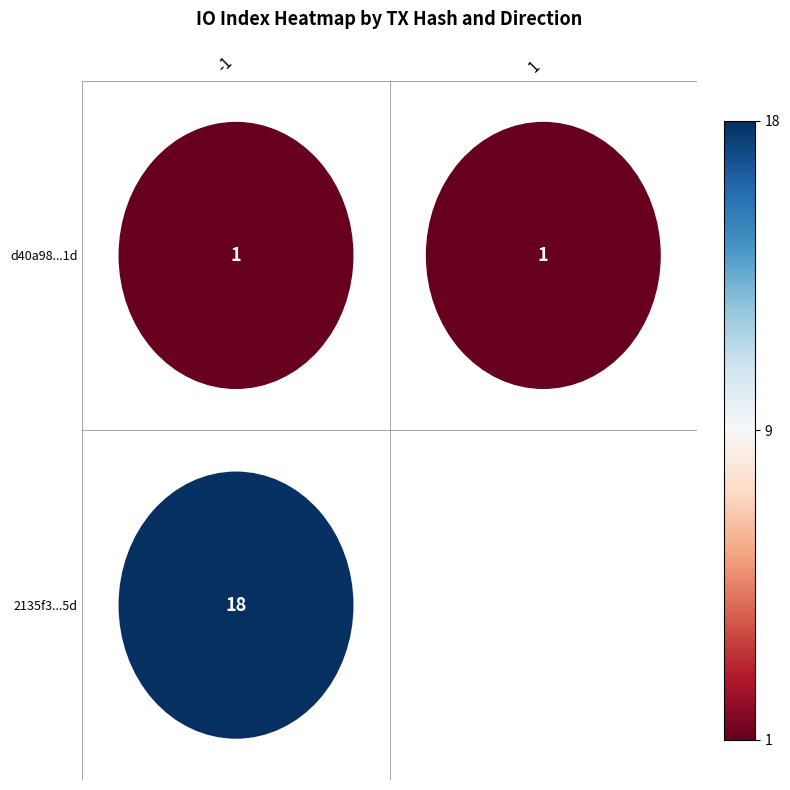

What is the highest value of the 2135f3a2c5e780e04dfb9ea3c40f136aba477d5 series?

18